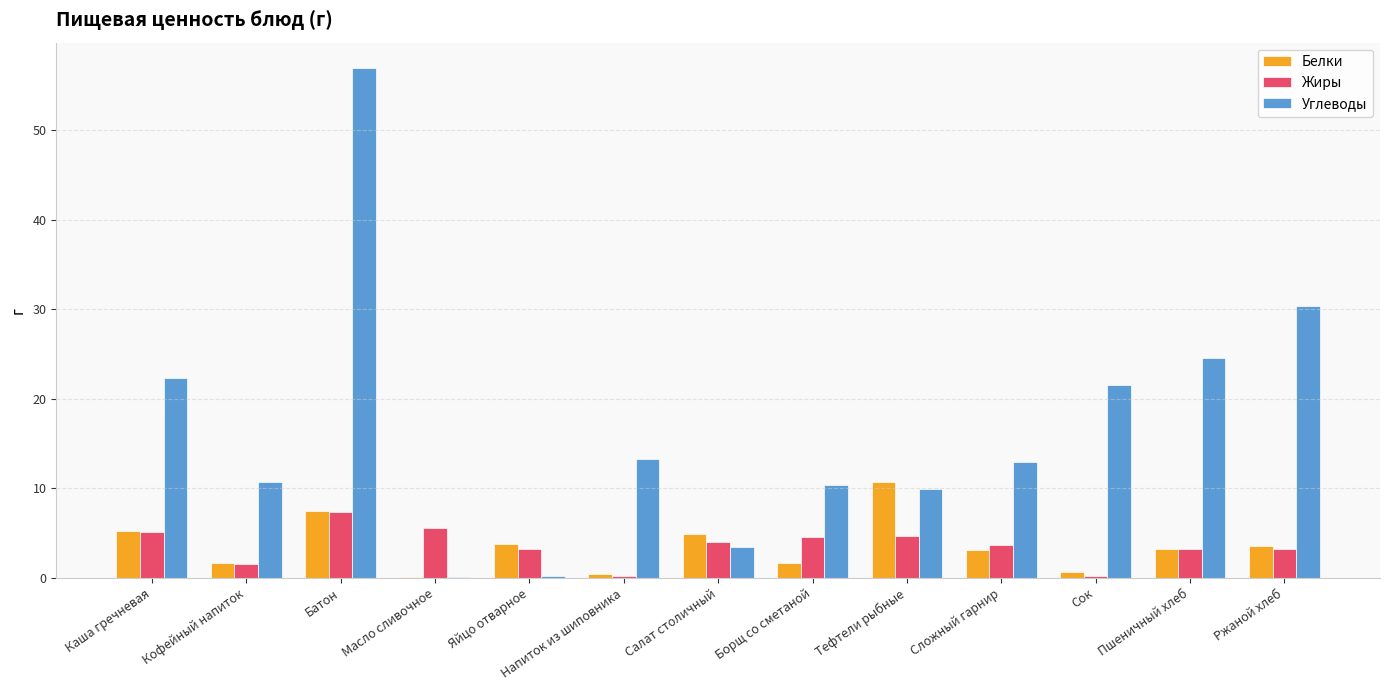

What is the total value across all series at Каша гречневая?

32.6